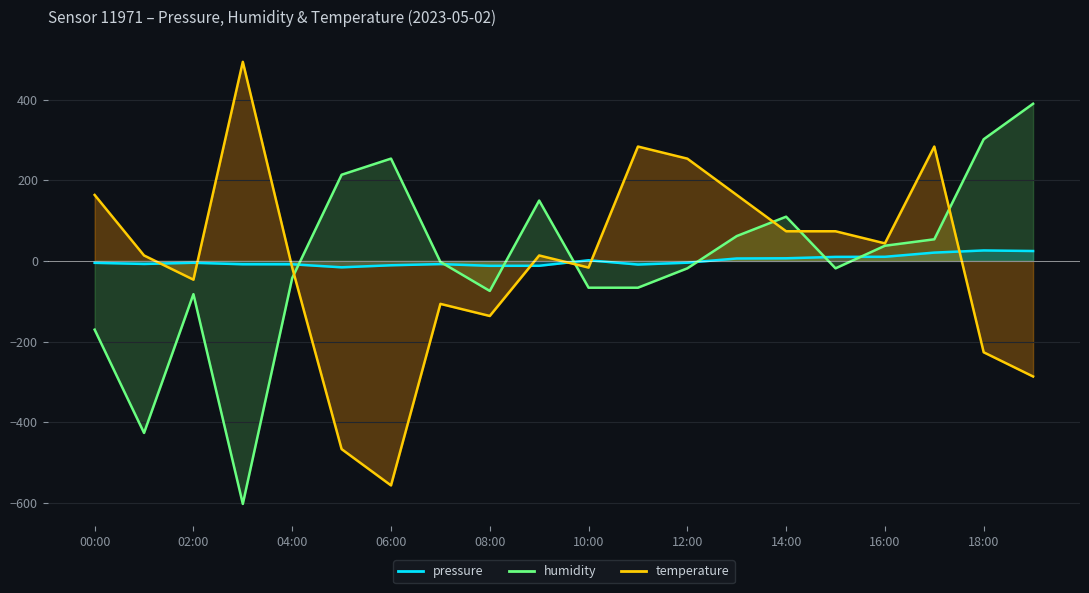

What is the total value across all series at 13:00?

231.1